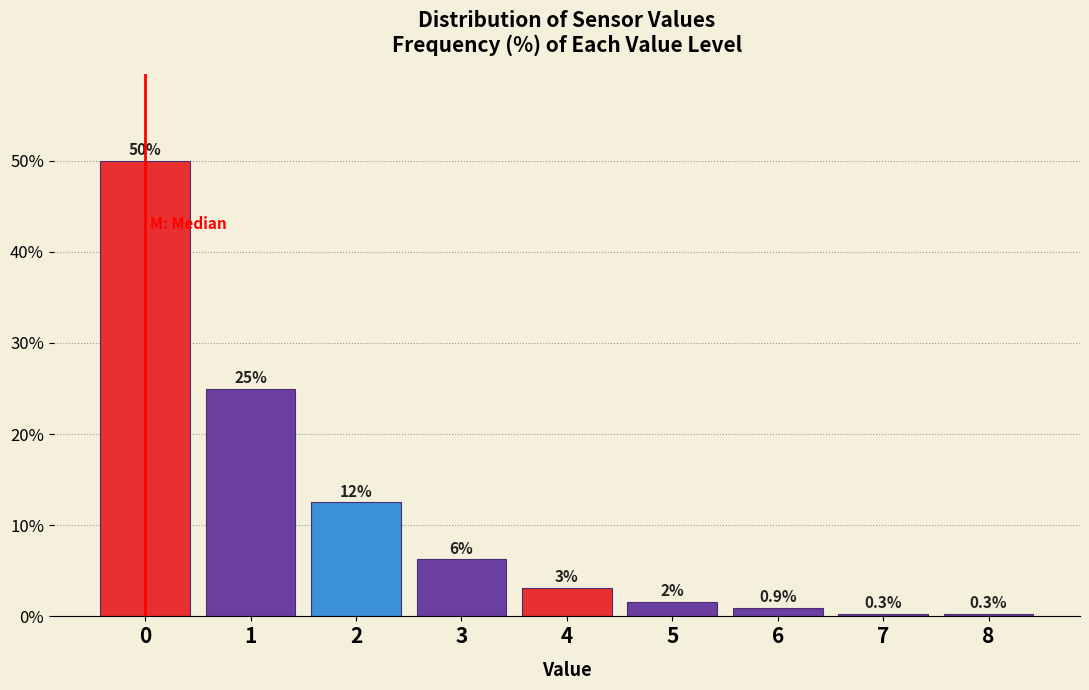

What is the value of the 9th bar from the left?

0.3